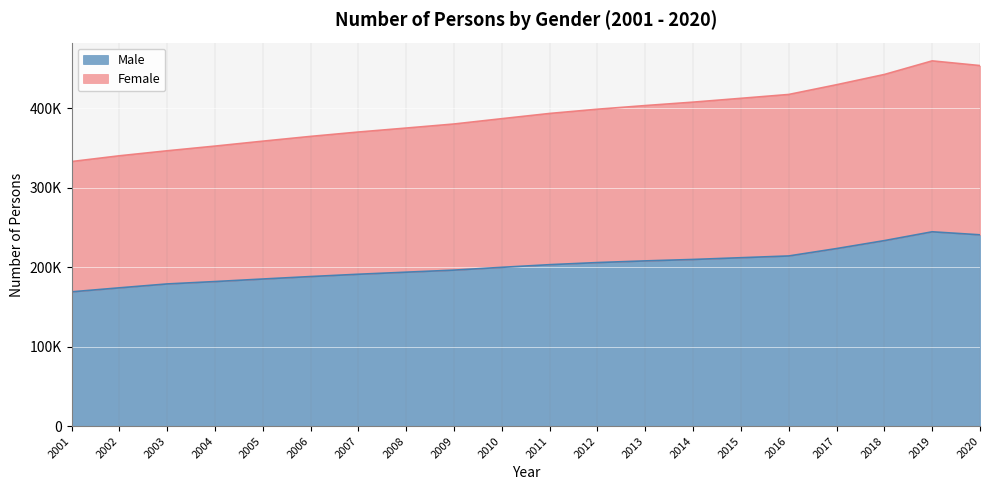

Is it true that Female equals 87226 at 2013?

False